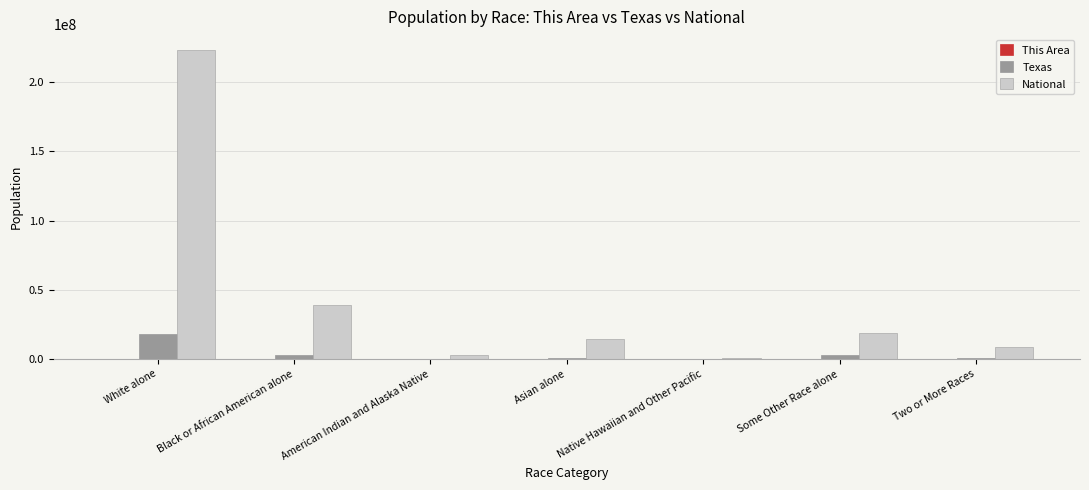

Which series has the largest total across all categories?

National